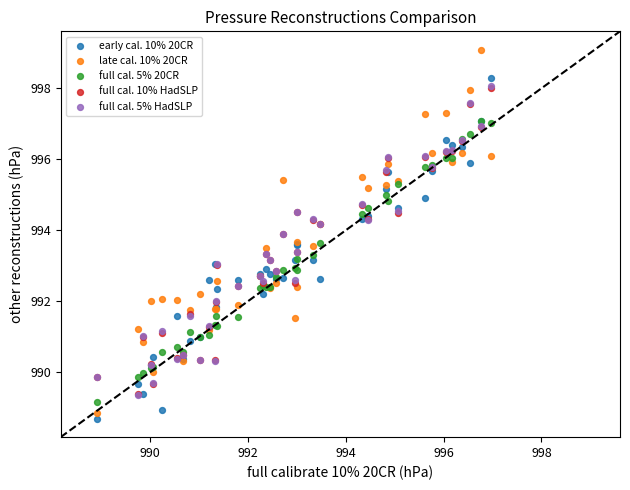

What are all the series names shown in the legend?

early cal. 10% 20CR, late cal. 10% 20CR, full cal. 5% 20CR, full cal. 10% HadSLP, full cal. 5% HadSLP